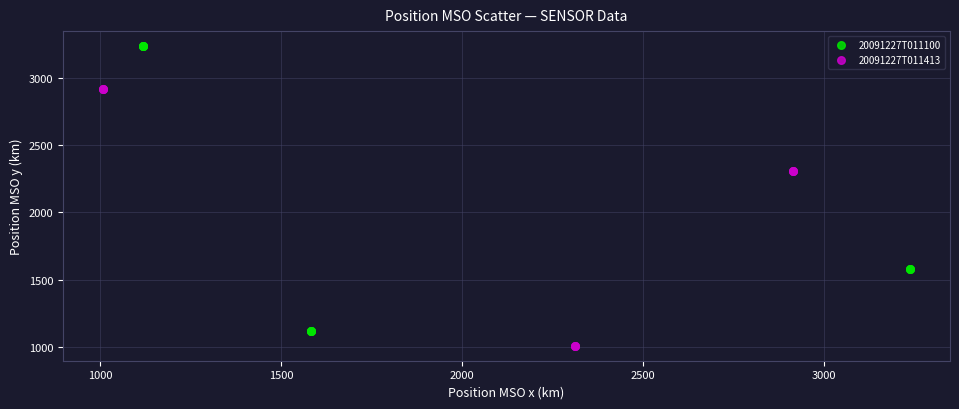

Which series has the widest spread of Y values?

20091227T011100